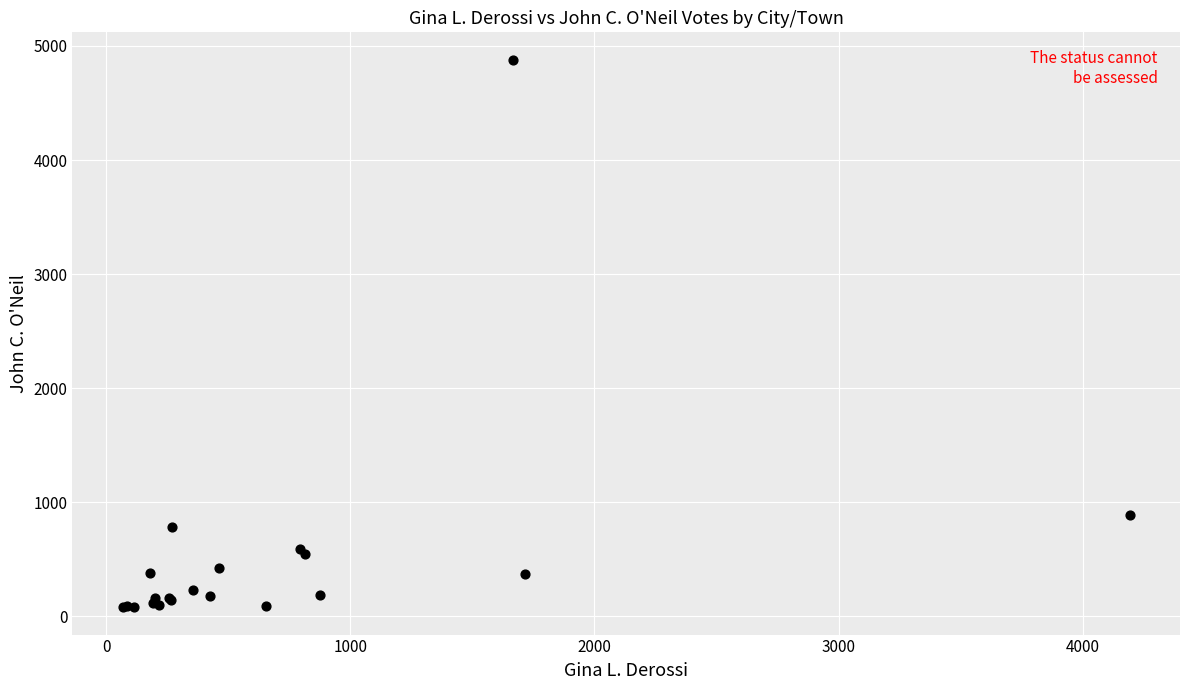

What Y value in the scatter plot is closest to 2480?

887